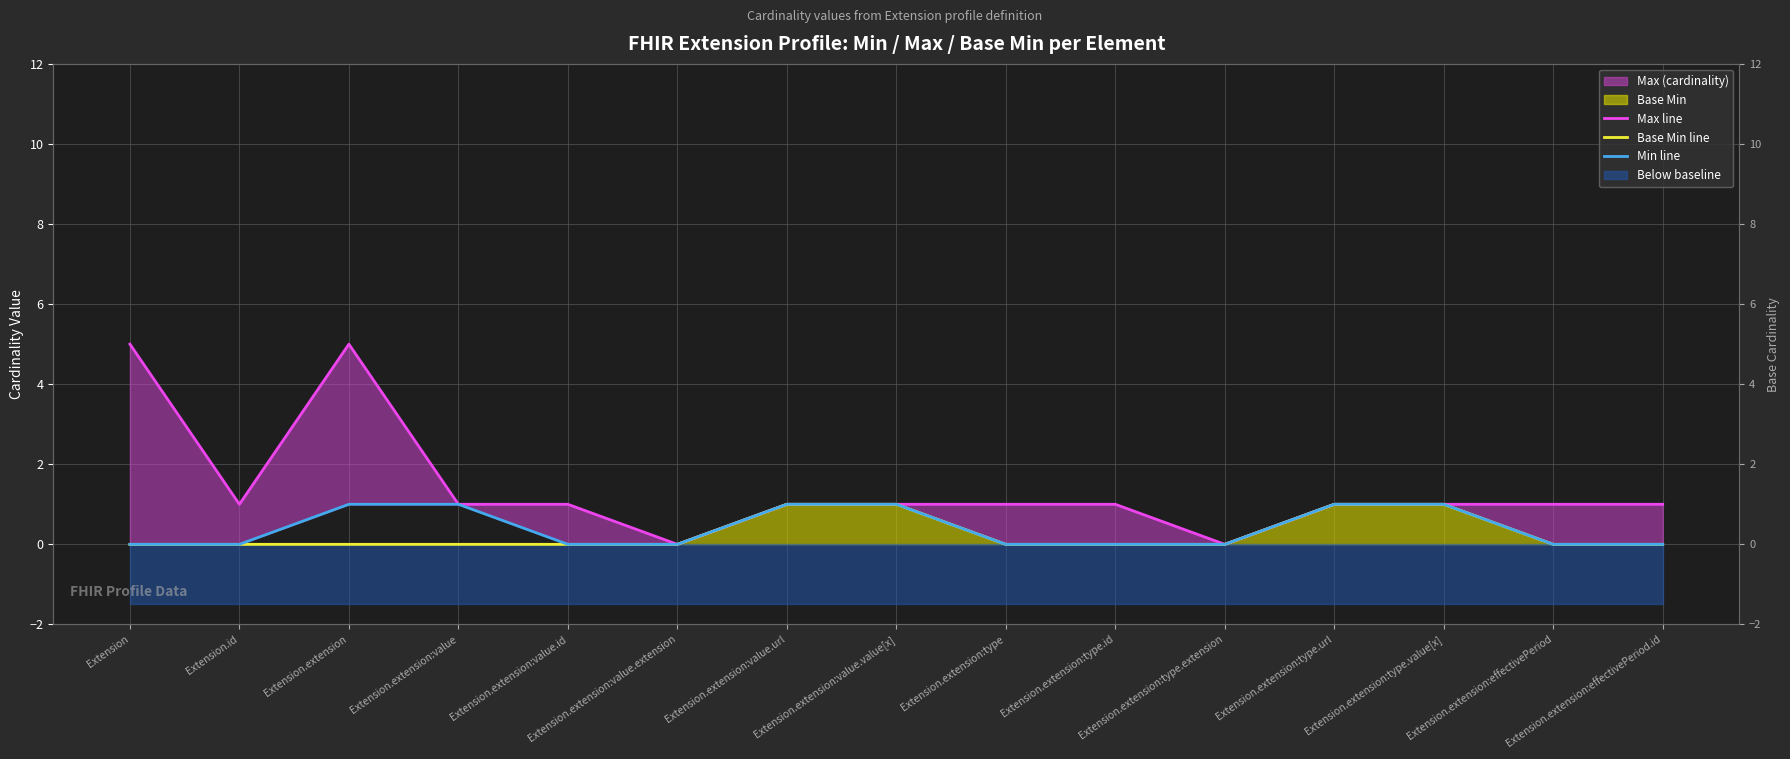

At which label is Max line closest to 2?

Extension.id